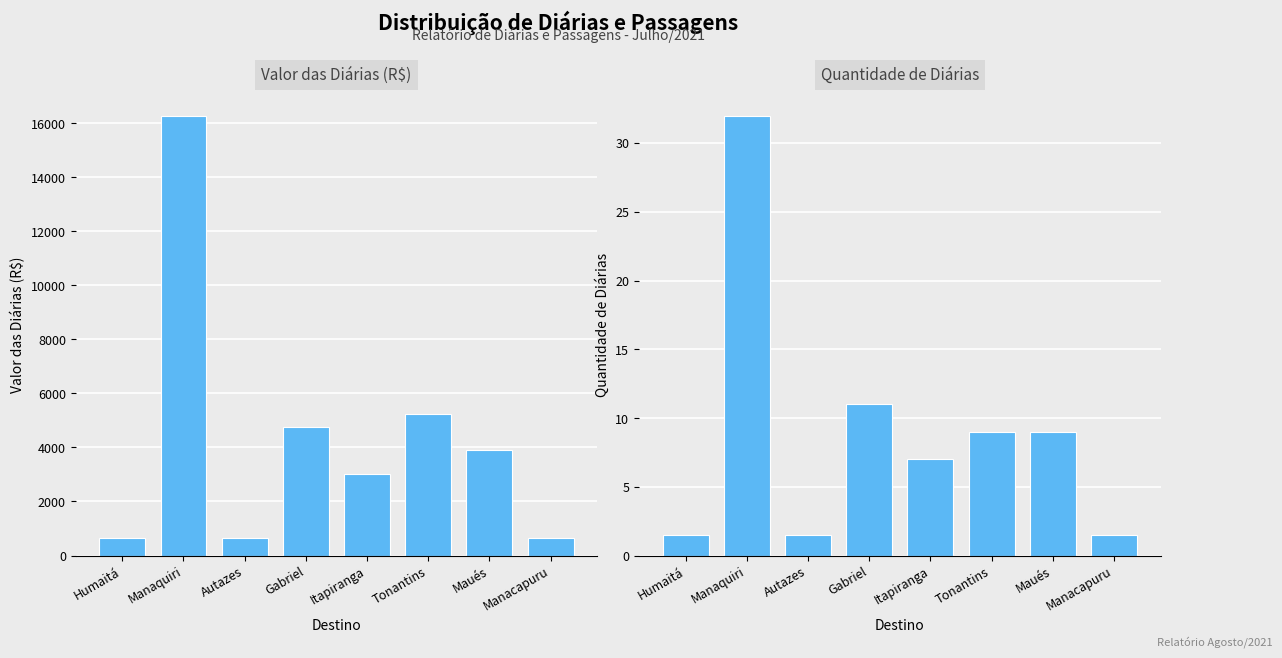

The Valor das Diárias (R$) series shows 3024.0 at Itapiranga. True or false?

True